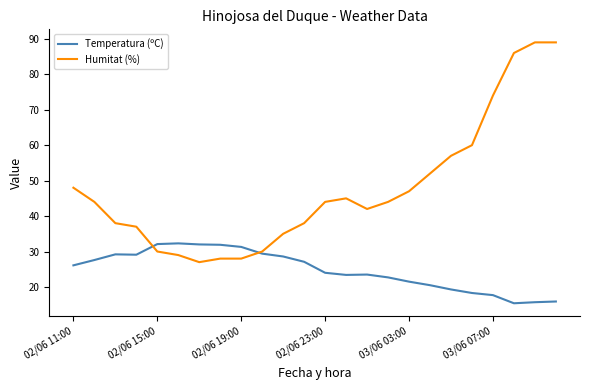

Which series has the largest total across all categories?

Humitat (%)